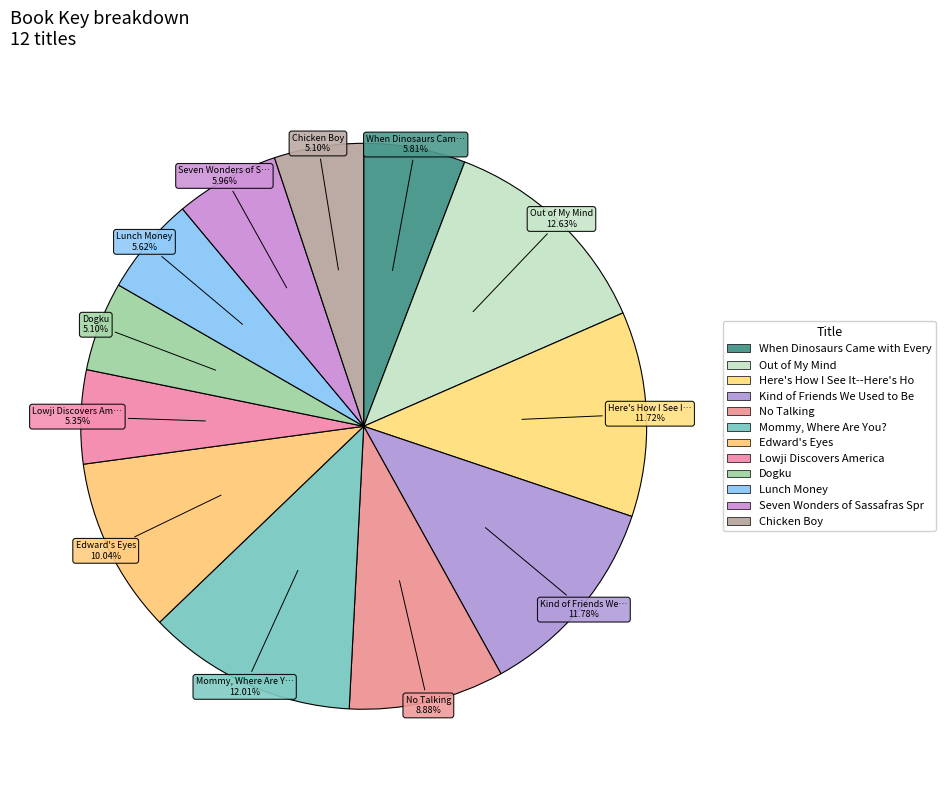

How many slices are in this pie chart?

12